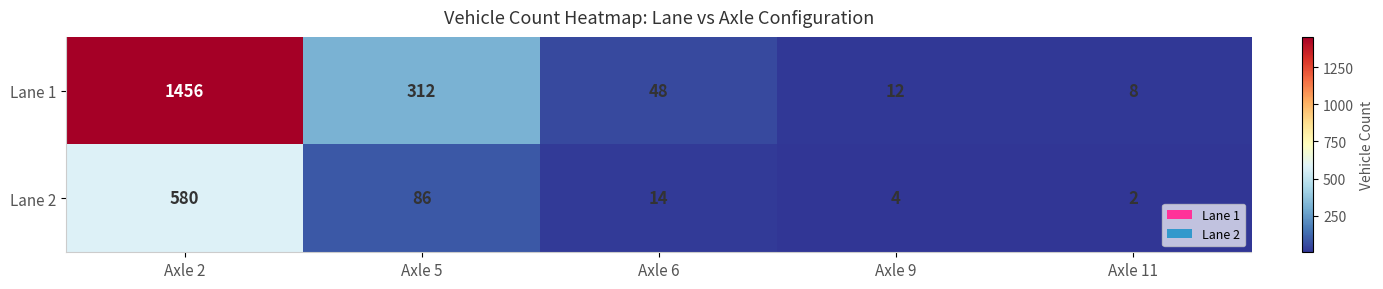

What is the difference between the Lane 1 values at Axle 2 and Axle 5?

1144